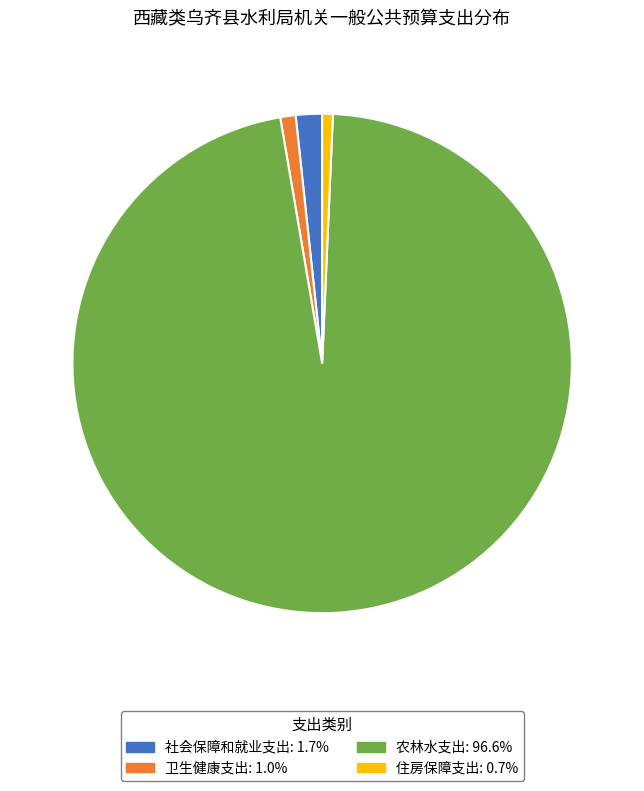

Which category has the biggest portion of the pie?

农林水支出